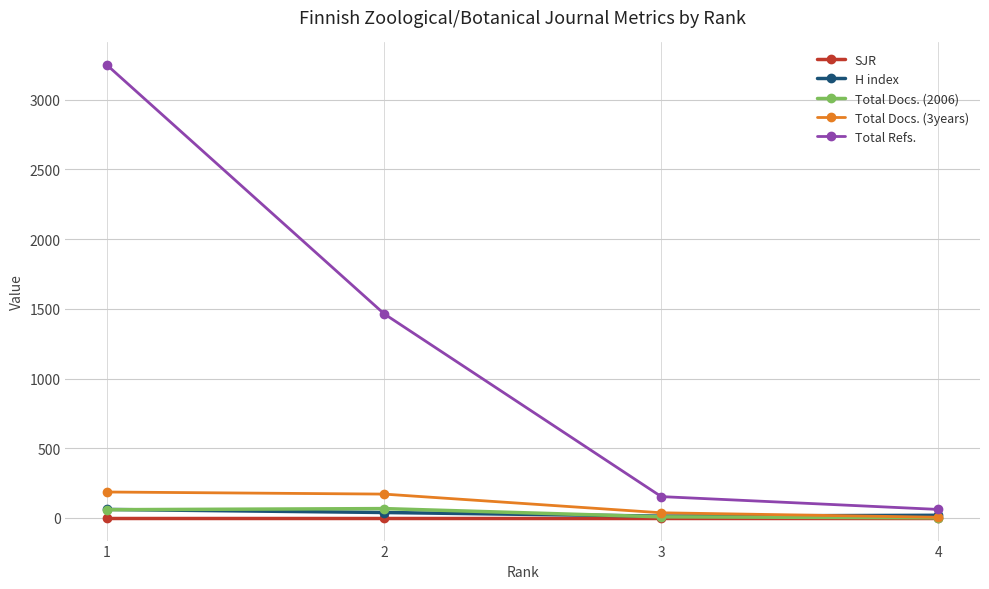

What are all the series names shown in the legend?

SJR, H index, Total Docs. (2006), Total Docs. (3years), Total Refs.